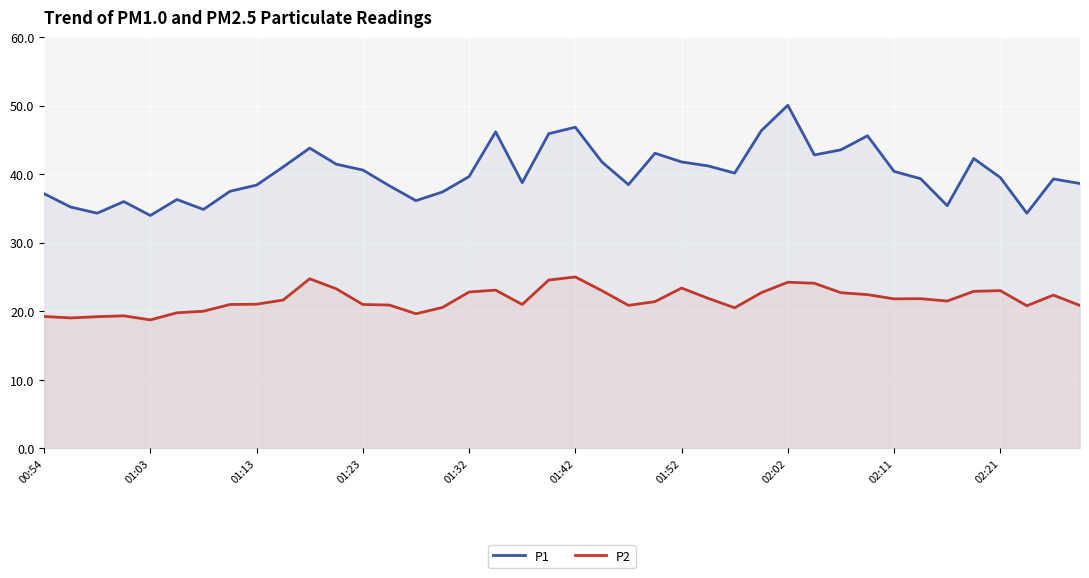

List the series in order of their peak value, lowest first.

P2, P1